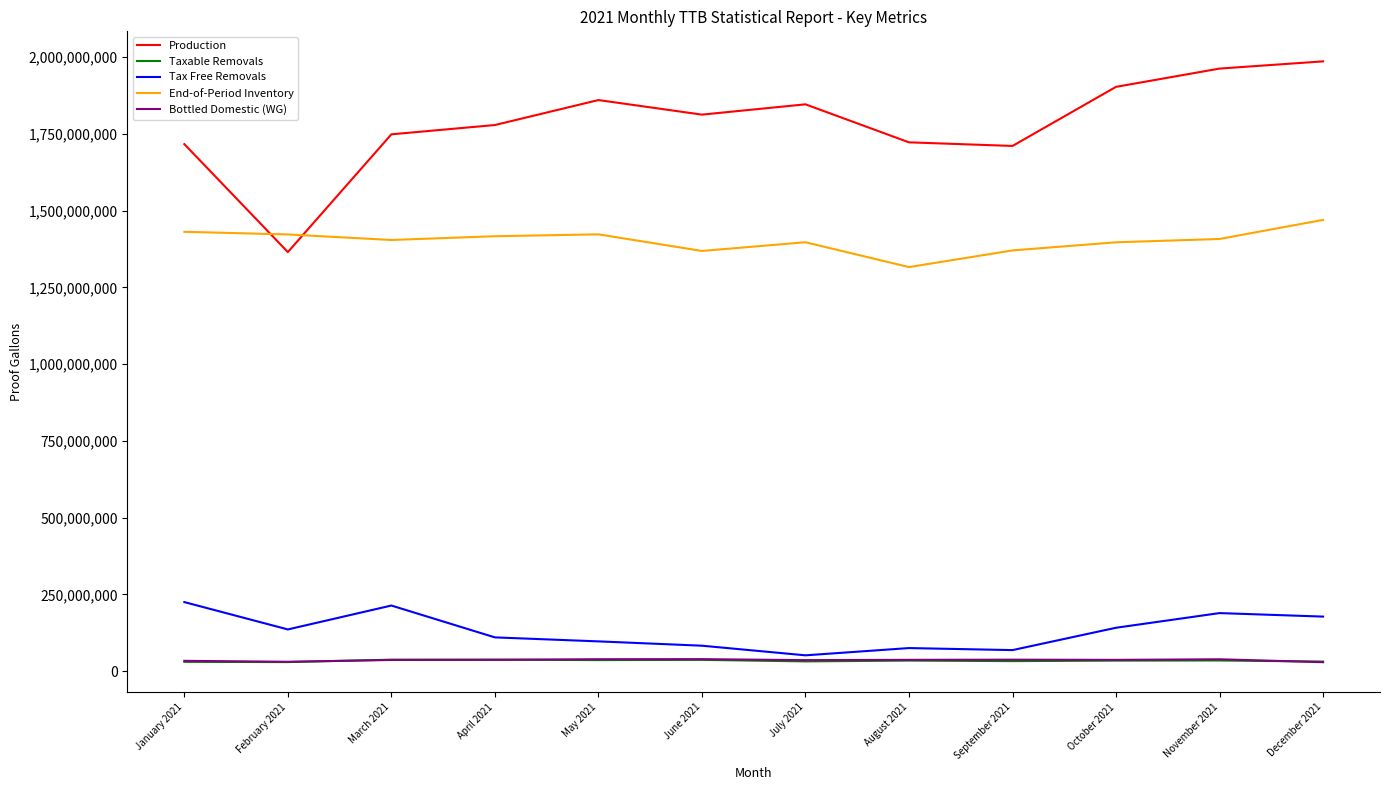

True or false: Taxable Removals and End-of-Period Inventory cross at least once.

False